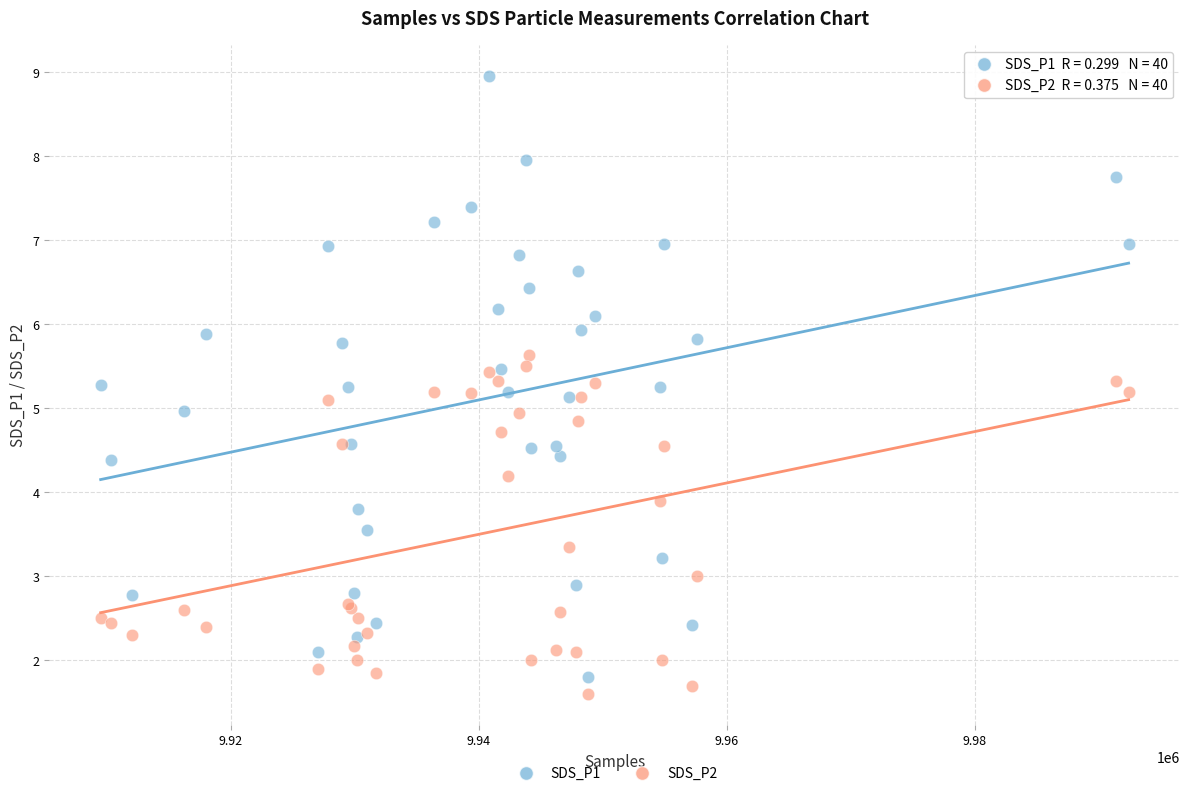

Which series reaches the maximum Y coordinate?

SDS_P1